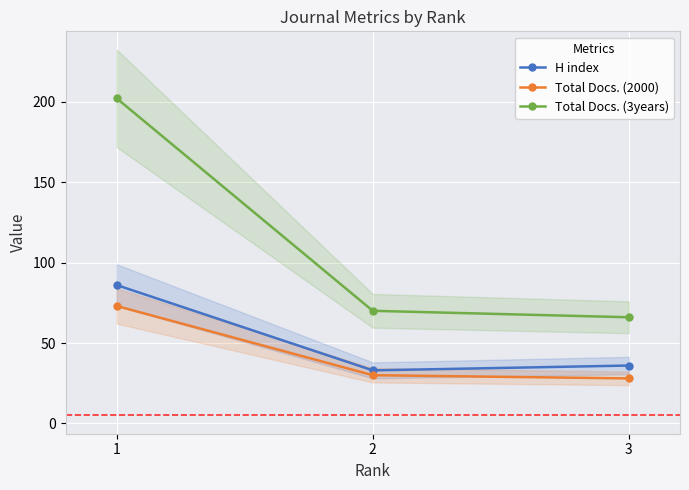

Where does the Total Docs. (3years) series first go above 70?

1